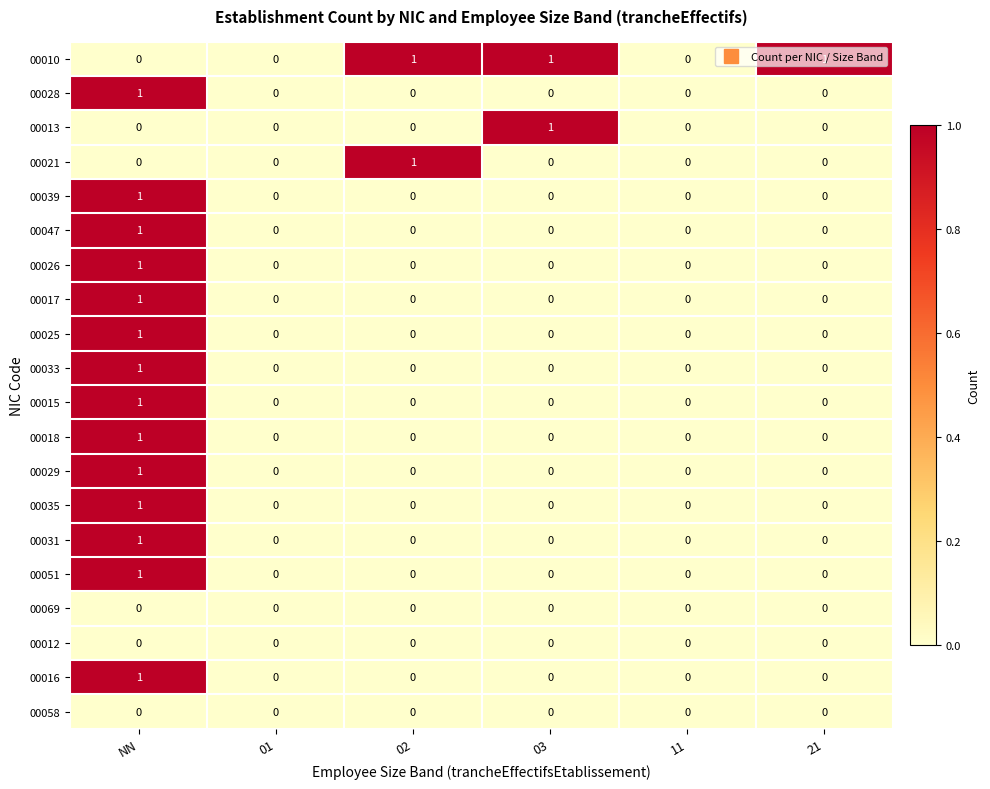

What is the spread (max minus min) of values at NN?

1